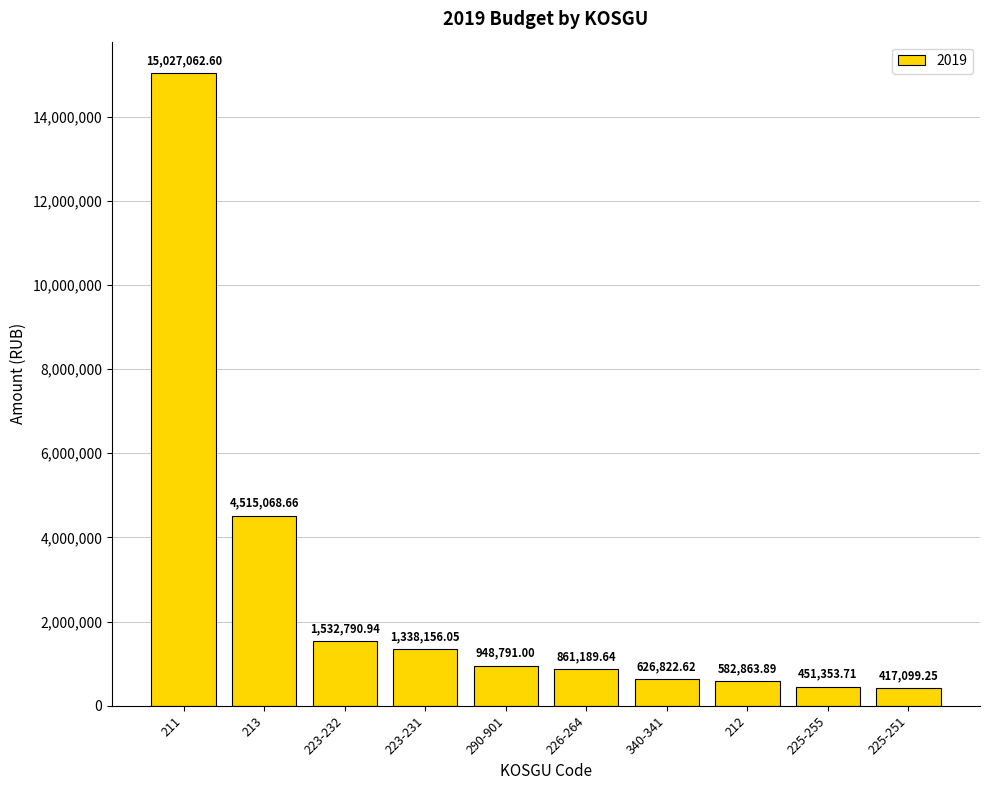

List the labels in order of value, smallest first.

225-251, 225-255, 212, 340-341, 226-264, 290-901, 223-231, 223-232, 213, 211